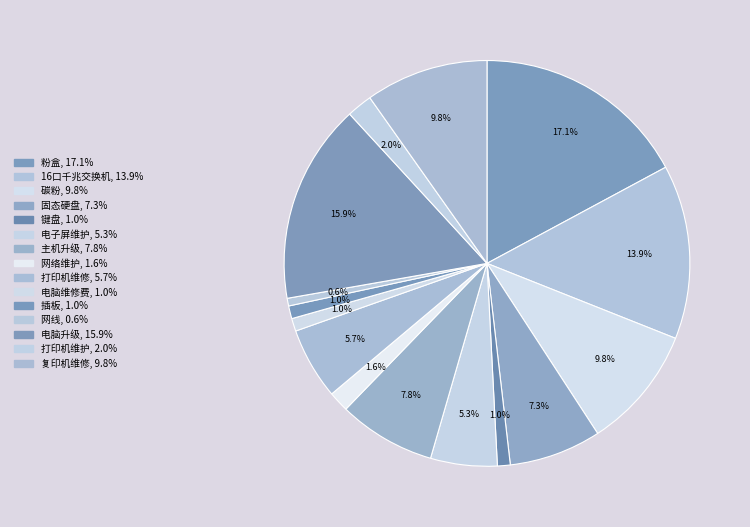

What percentage is the 插板 slice, to the nearest percent?

1%